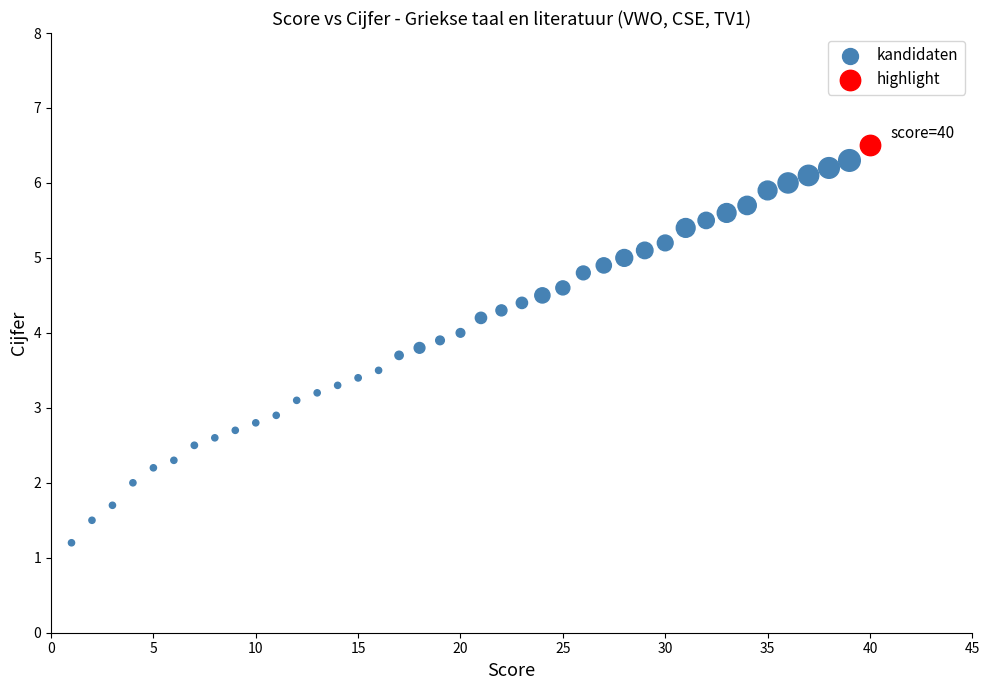

What are all the series names shown in the legend?

kandidaten, highlight